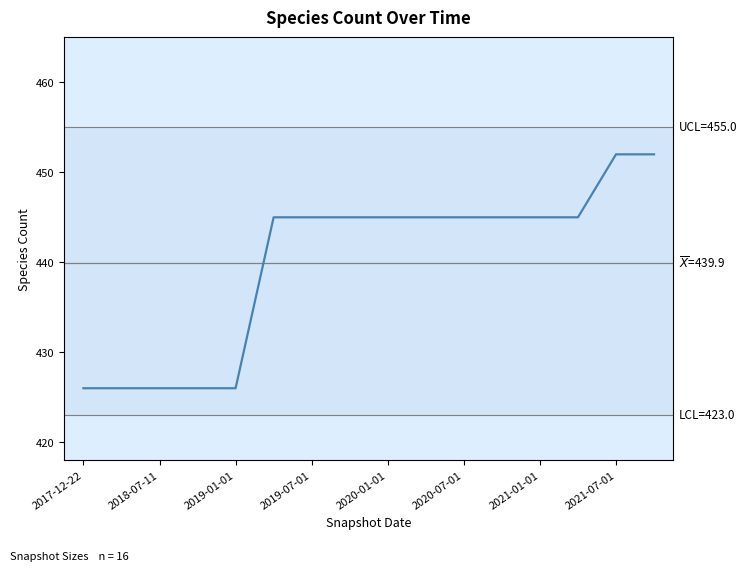

What is the smallest value displayed?

426